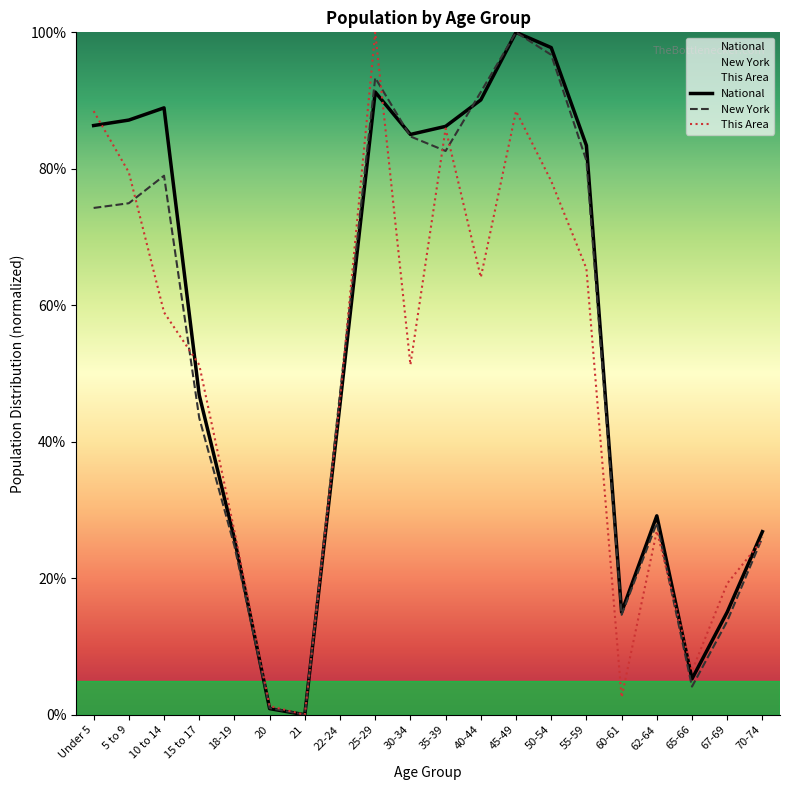

Where is the first local minimum for This Area?

21